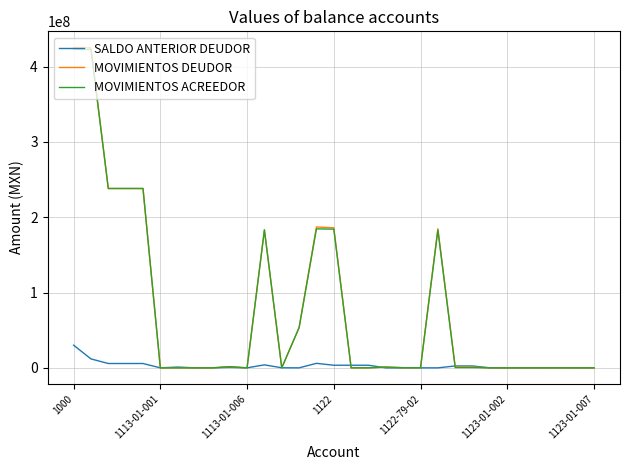

What is the highest value of the SALDO ANTERIOR DEUDOR series?

30093678.4